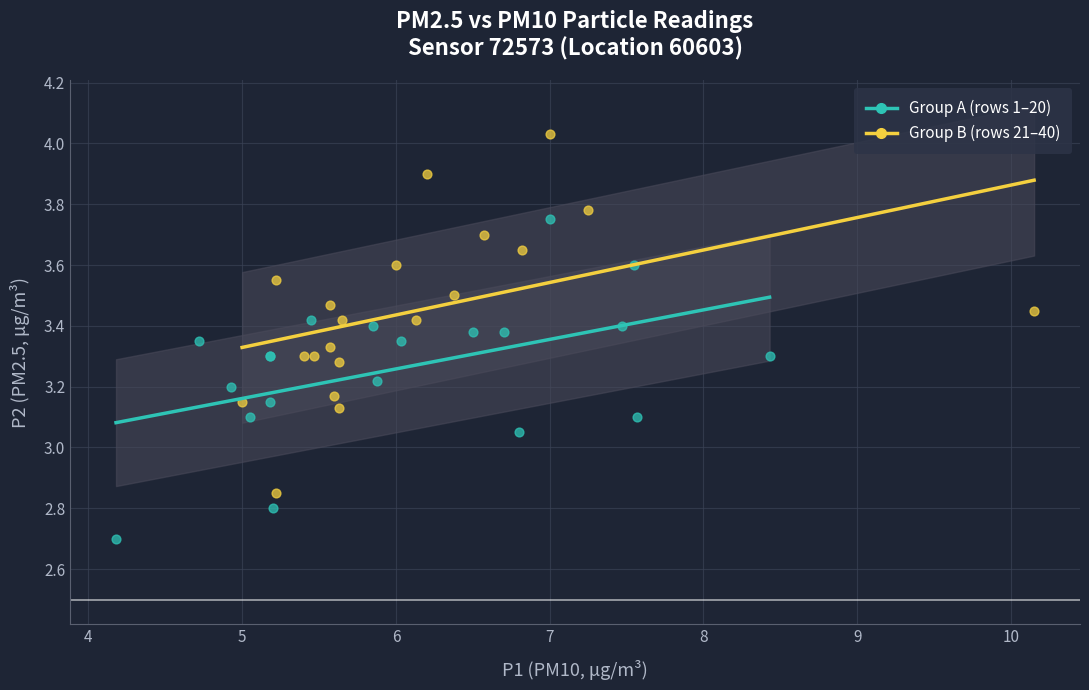

Which series contains the lowest Y value?

Group A (rows 1–20)